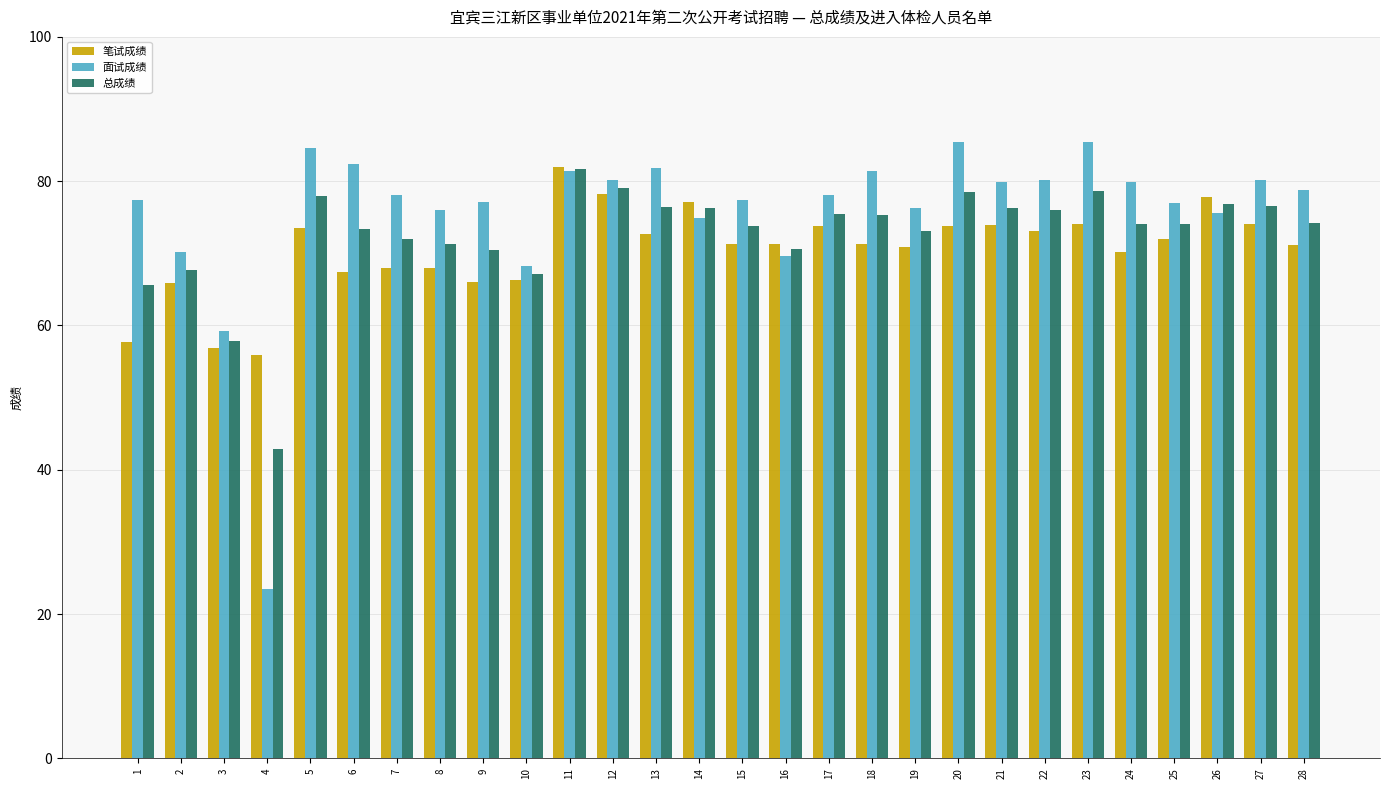

List the series in order of their overall mean, highest first.

面试成绩, 总成绩, 笔试成绩